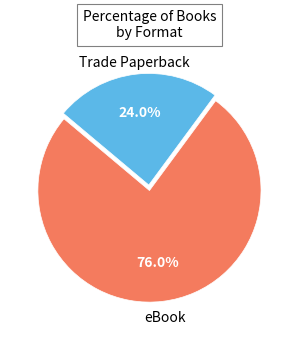

Is there any slice that represents more than half of the pie?

Yes